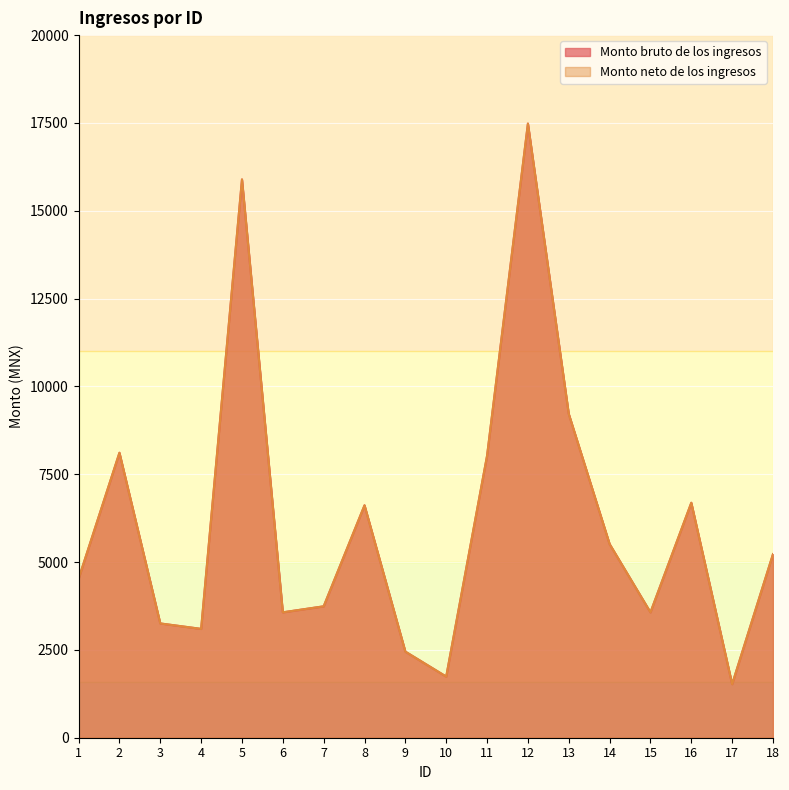

Is the value of Monto neto de los ingresos at 7 greater than the value of Monto bruto de los ingresos at 6?

Yes